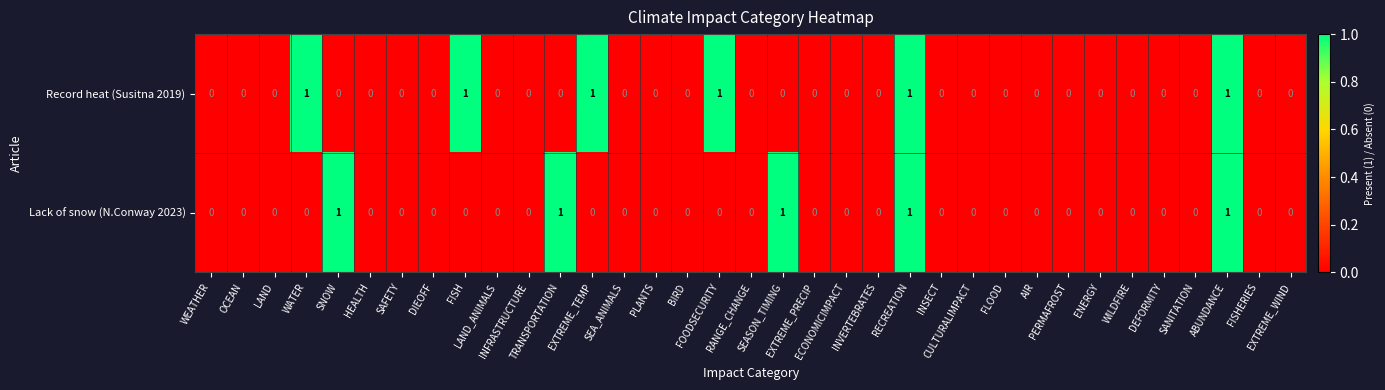

Rank the series by their average value, from lowest to highest.

Lack of snow (N.Conway 2023), Record heat (Susitna 2019)